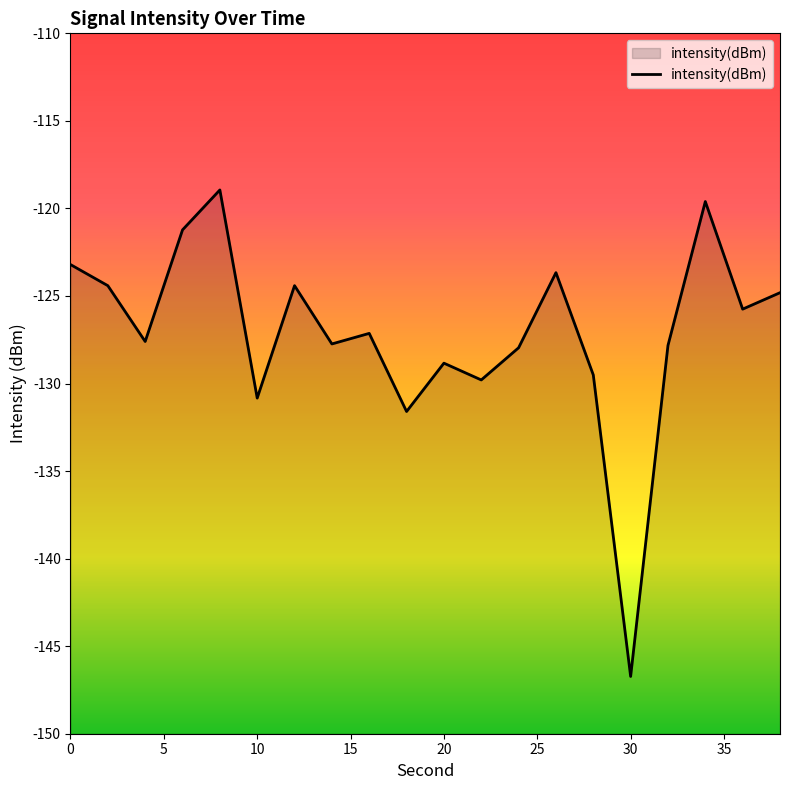

What is the smallest value displayed?

-146.7